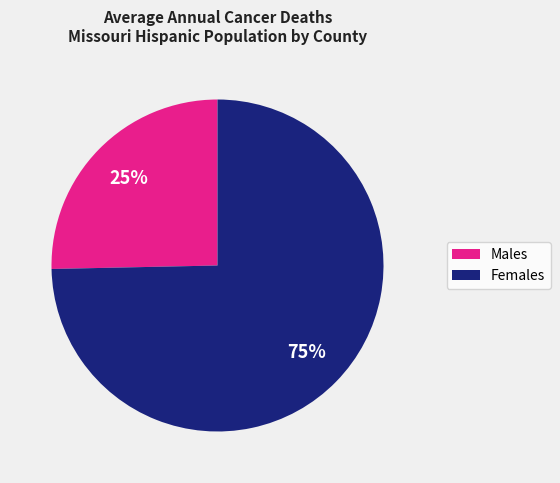

Is there a majority slice in this chart?

Yes